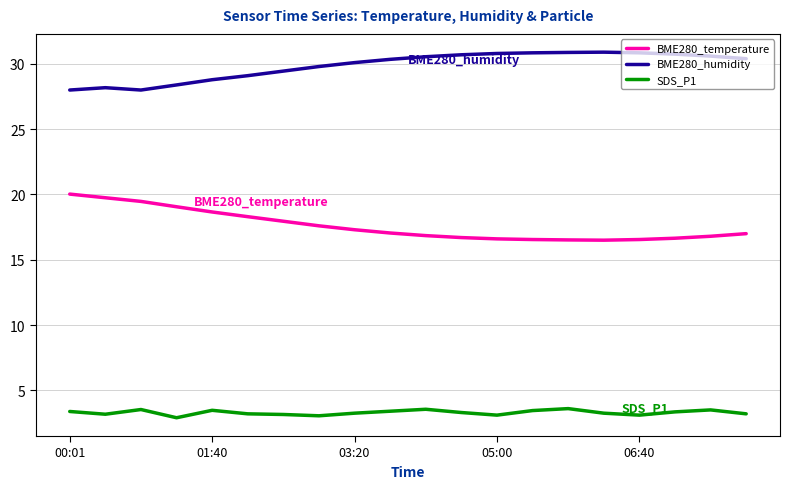

List the series in order of their peak value, highest first.

BME280_humidity, BME280_temperature, SDS_P1